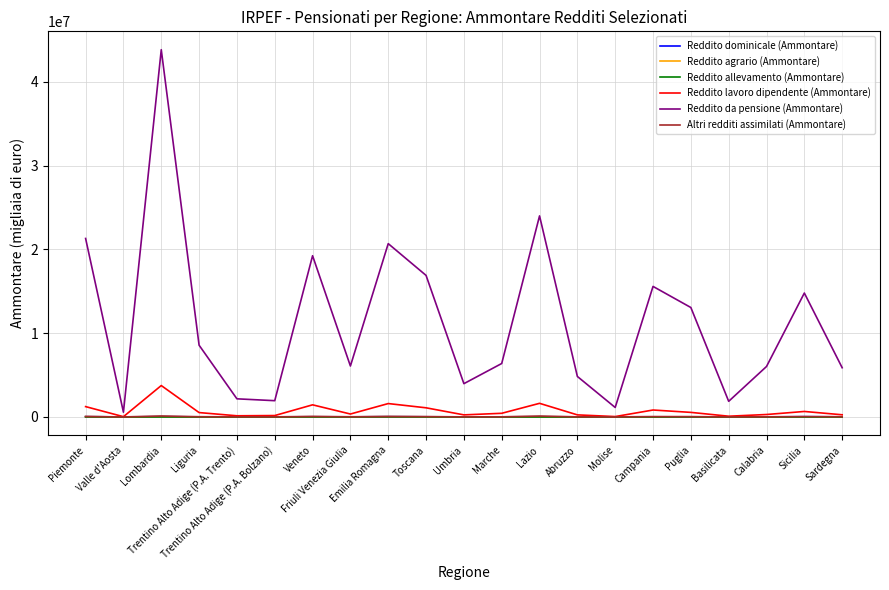

What position from the left is Friuli Venezia Giulia?

8